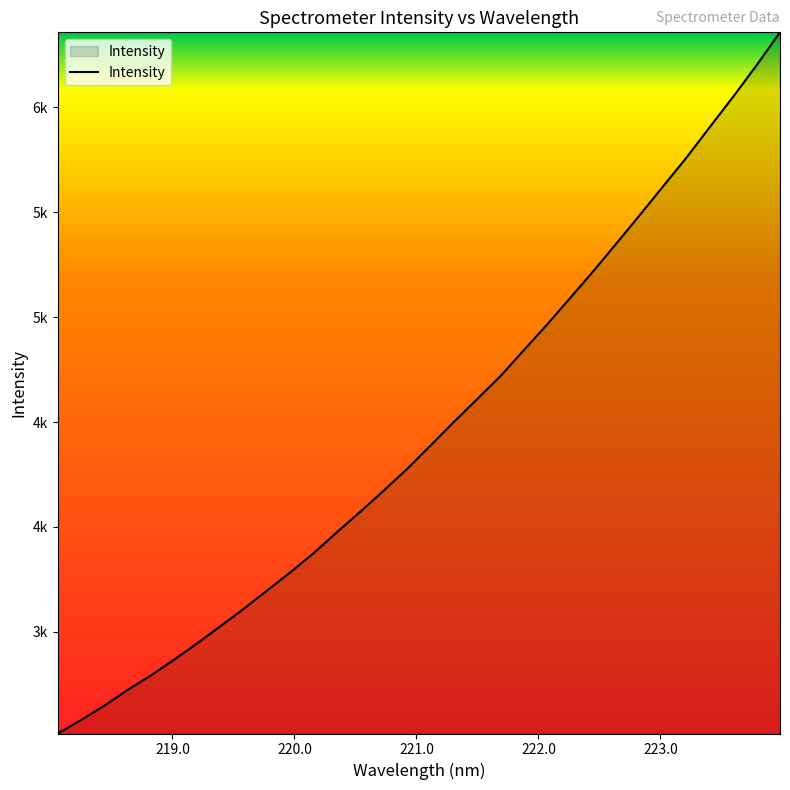

List the labels in order of value, largest first.

223.9802, 223.7895, 223.5987, 223.408, 223.2172, 223.0264, 222.8355, 222.6447, 222.4538, 222.263, 222.0721, 221.8812, 221.6902, 221.4993, 221.3083, 221.1174, 220.9264, 220.7354, 220.5444, 220.3533, 220.1623, 219.9712, 219.7801, 219.589, 219.3979, 219.2067, 219.0156, 218.8244, 218.6332, 218.442, 218.2508, 218.0596